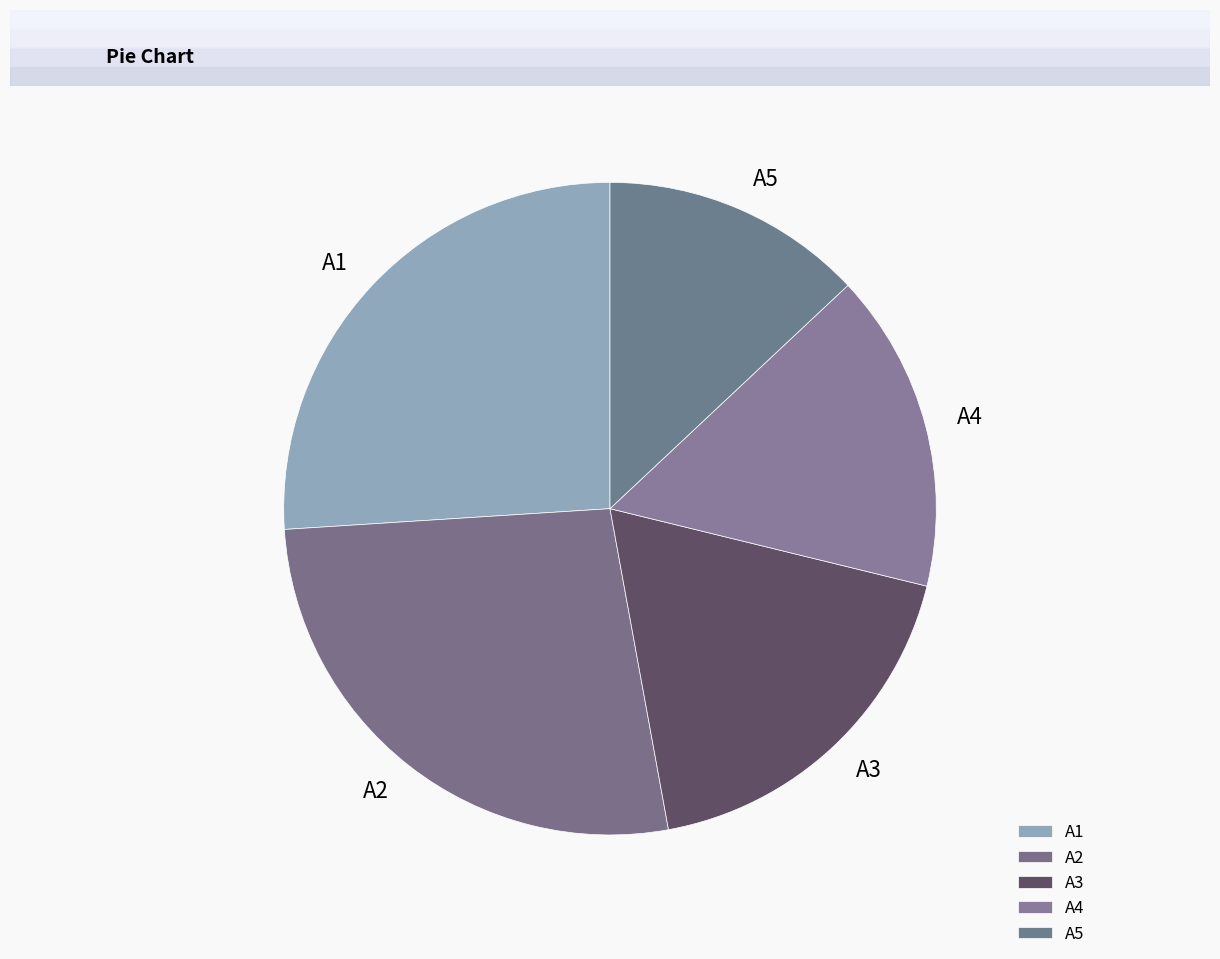

Does A2 account for over 50% of the chart?

No